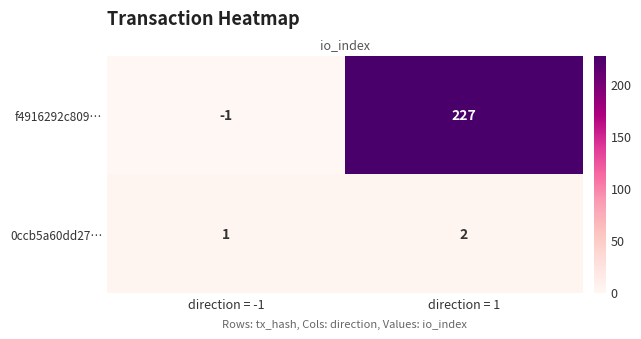

What is the difference between the 0ccb5a60dd27… values at direction = -1 and direction = 1?

1